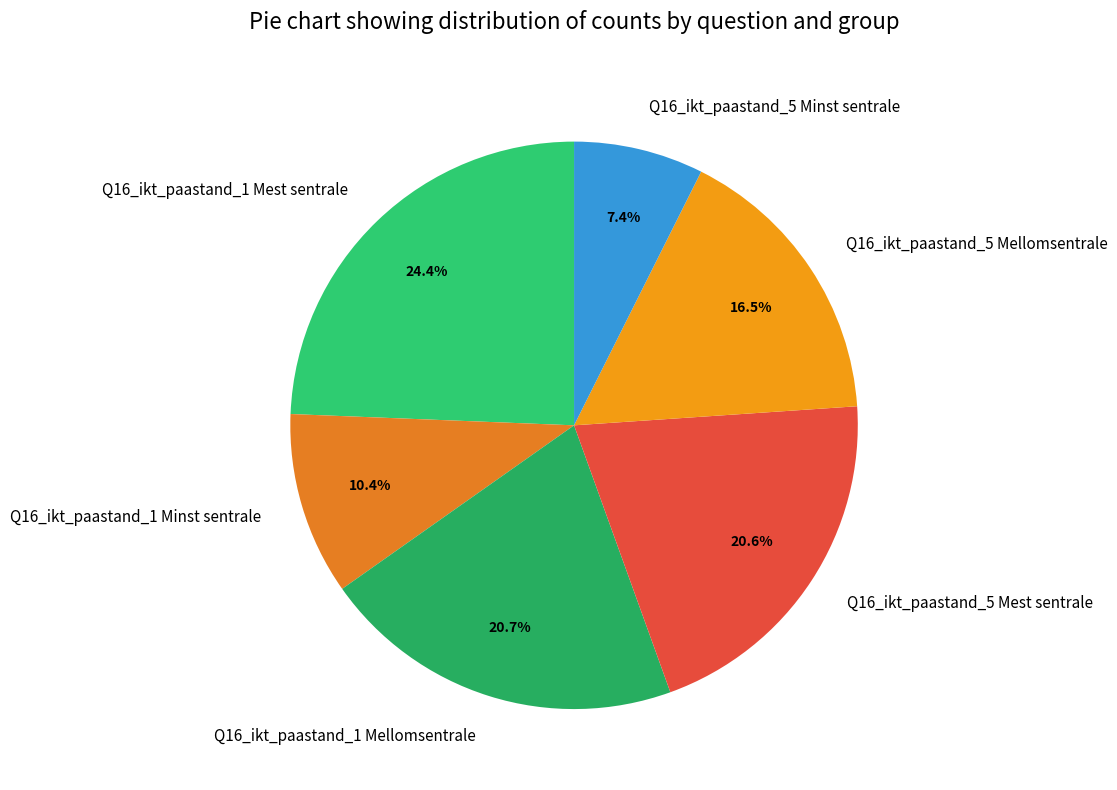

How many slices are in this pie chart?

6